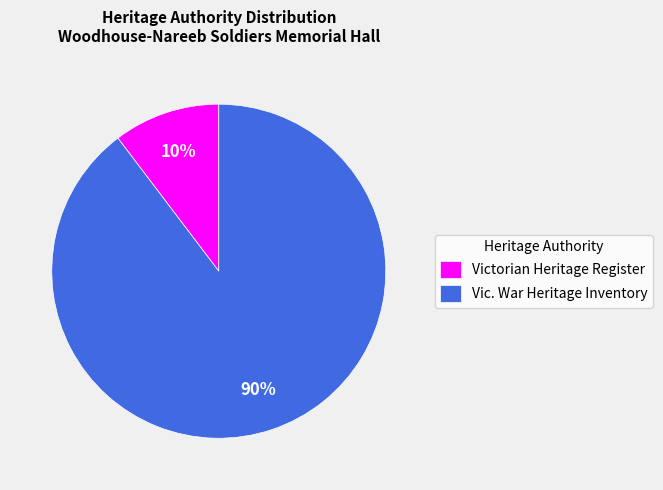

Count the number of slices in the pie.

2